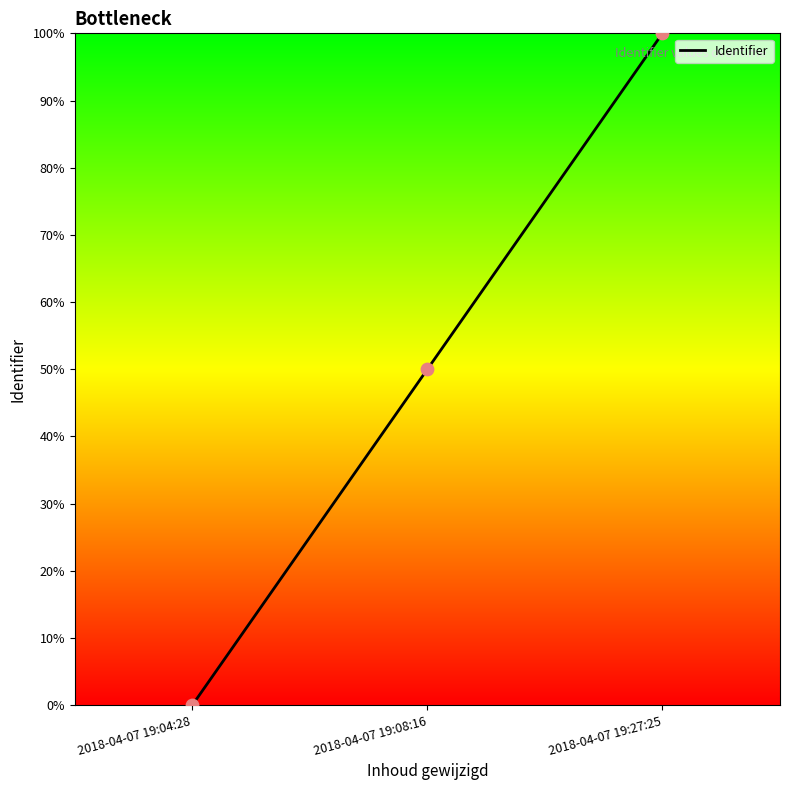

What is the change in value from 2018-04-07 19:08:16 to 2018-04-07 19:27:25?

+50